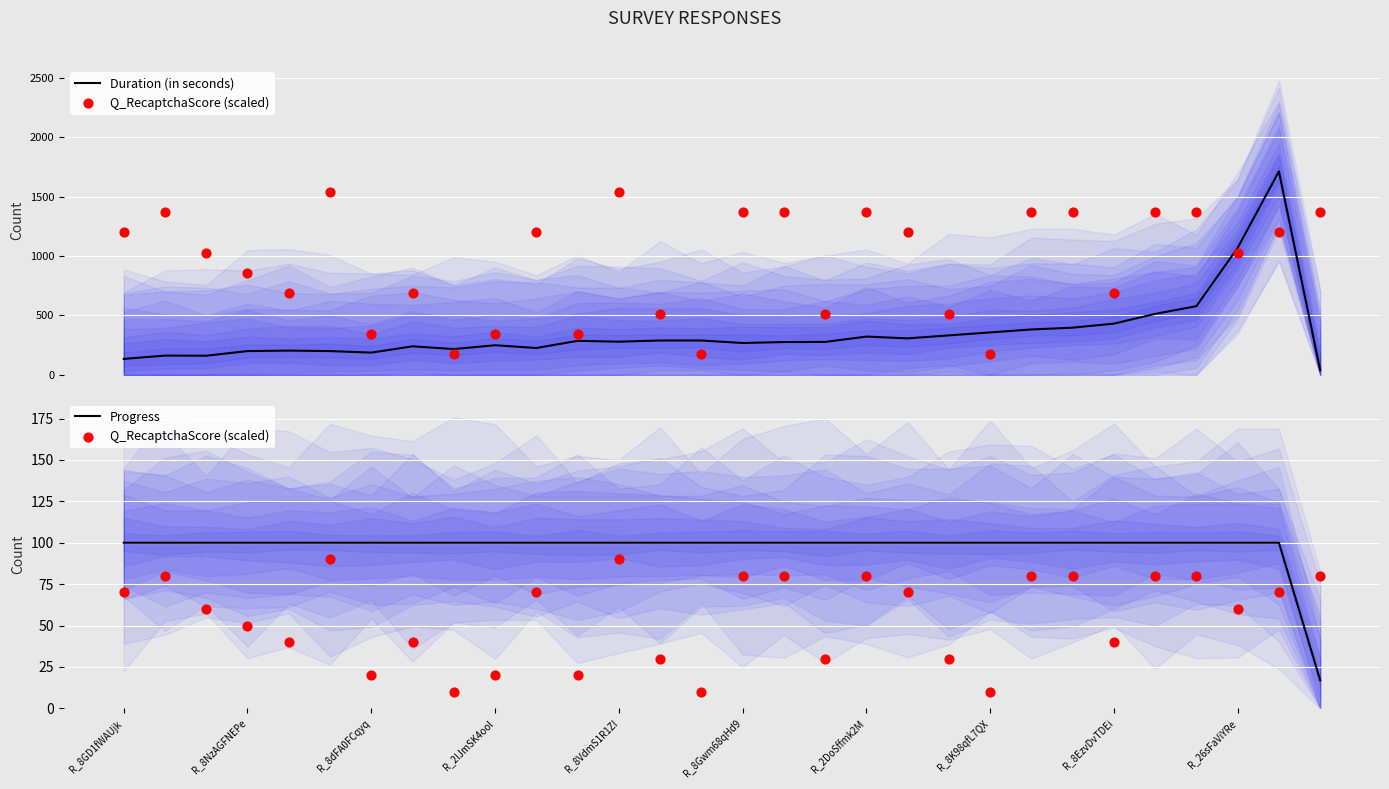

At how many categories does at least one series exceed 1522?

1